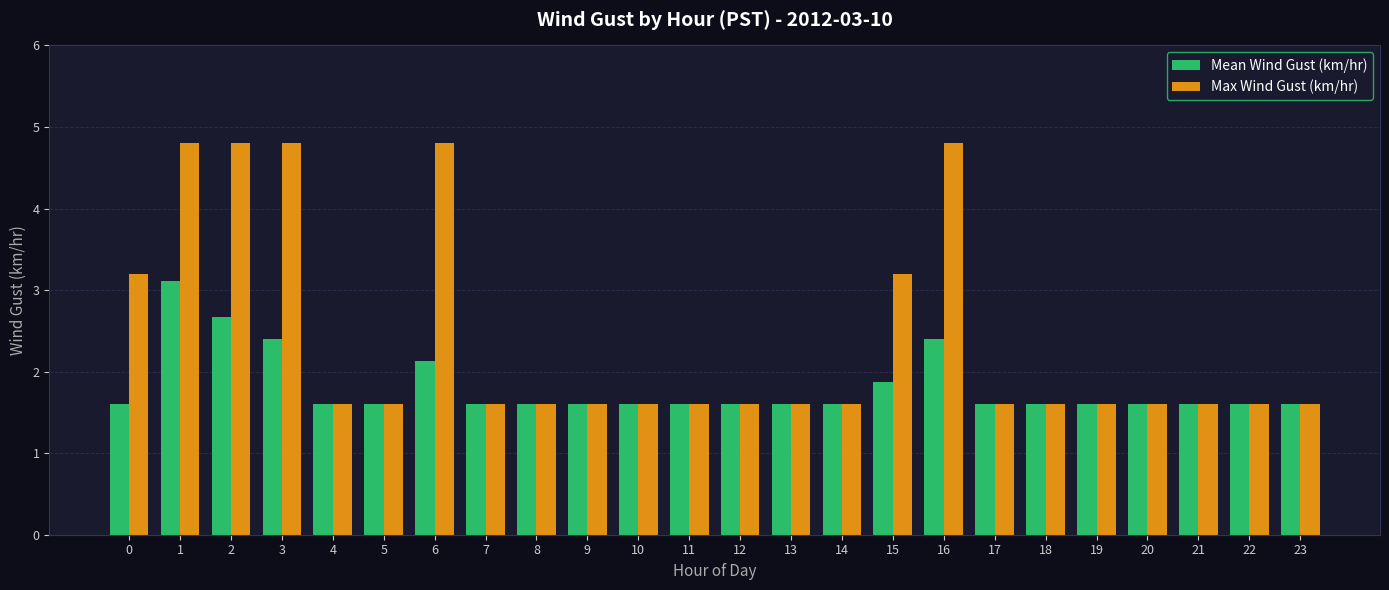

What is the value of the Max Wind Gust (km/hr) bar at the 17th from the left?

4.8